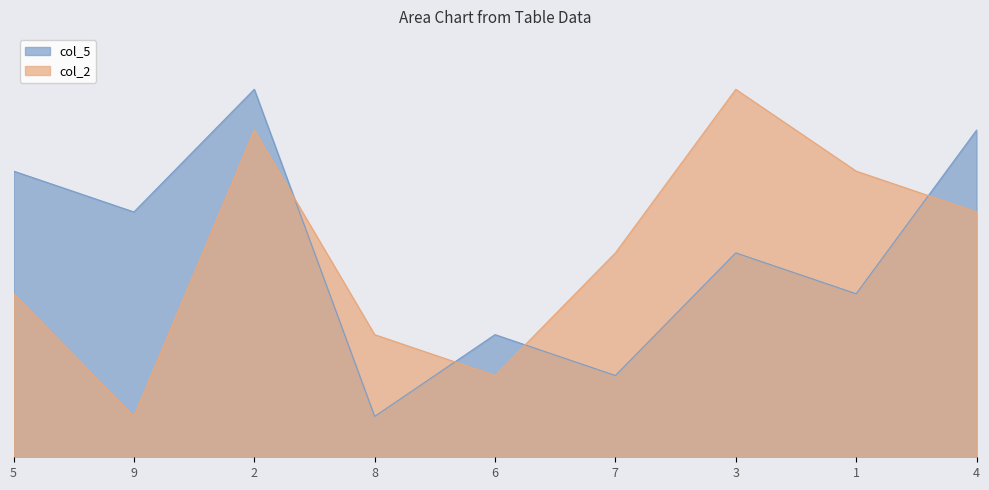

At which category does the chart reach its minimum across all series?

8